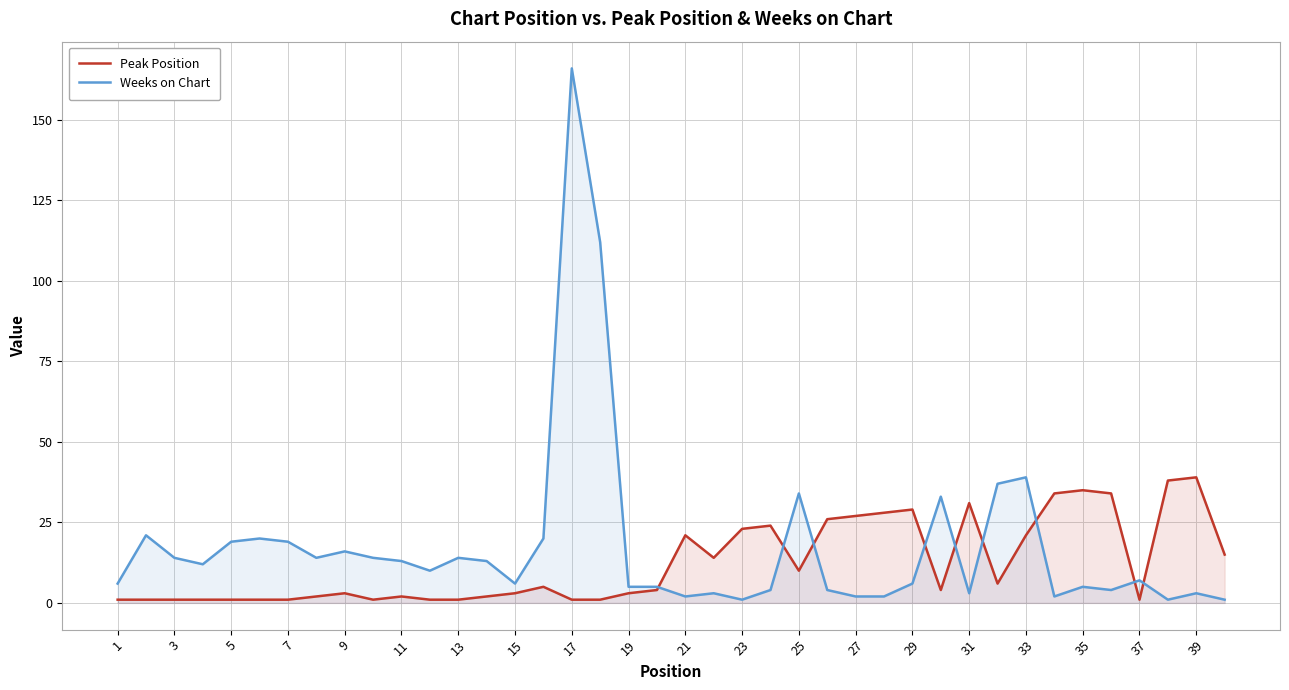

How many times do Weeks on Chart and Peak Position cross each other?

9